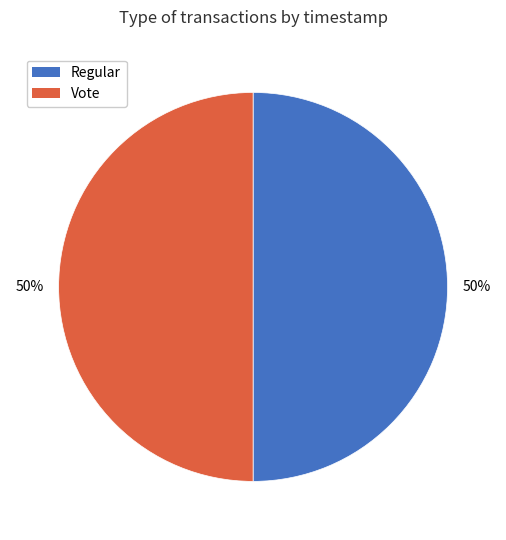

To the nearest percent, what portion does Vote represent?

50%